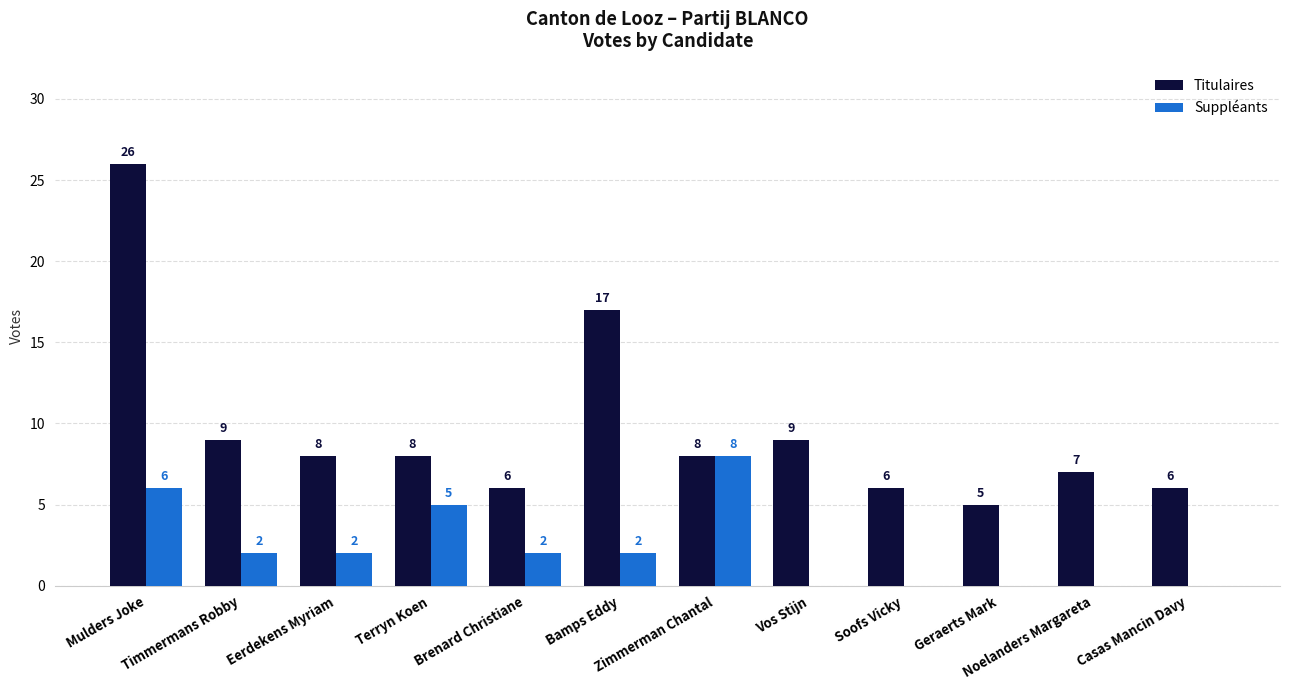

Which series has the largest total across all categories?

Titulaires